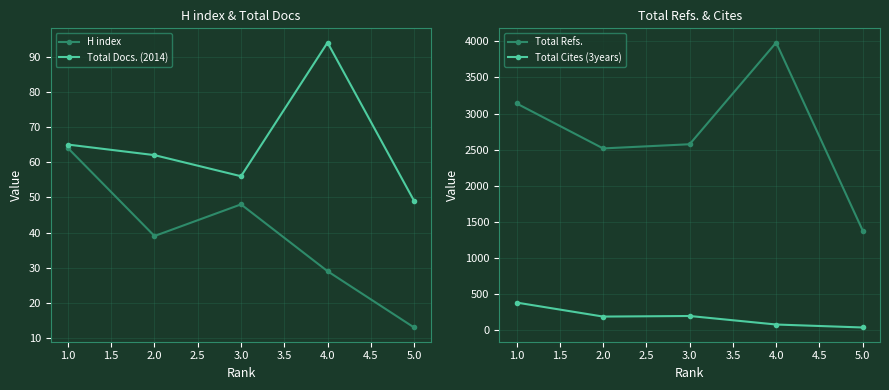

Rank the categories by H index value from lowest to highest.

5.0, 4.0, 2.0, 3.0, 1.0